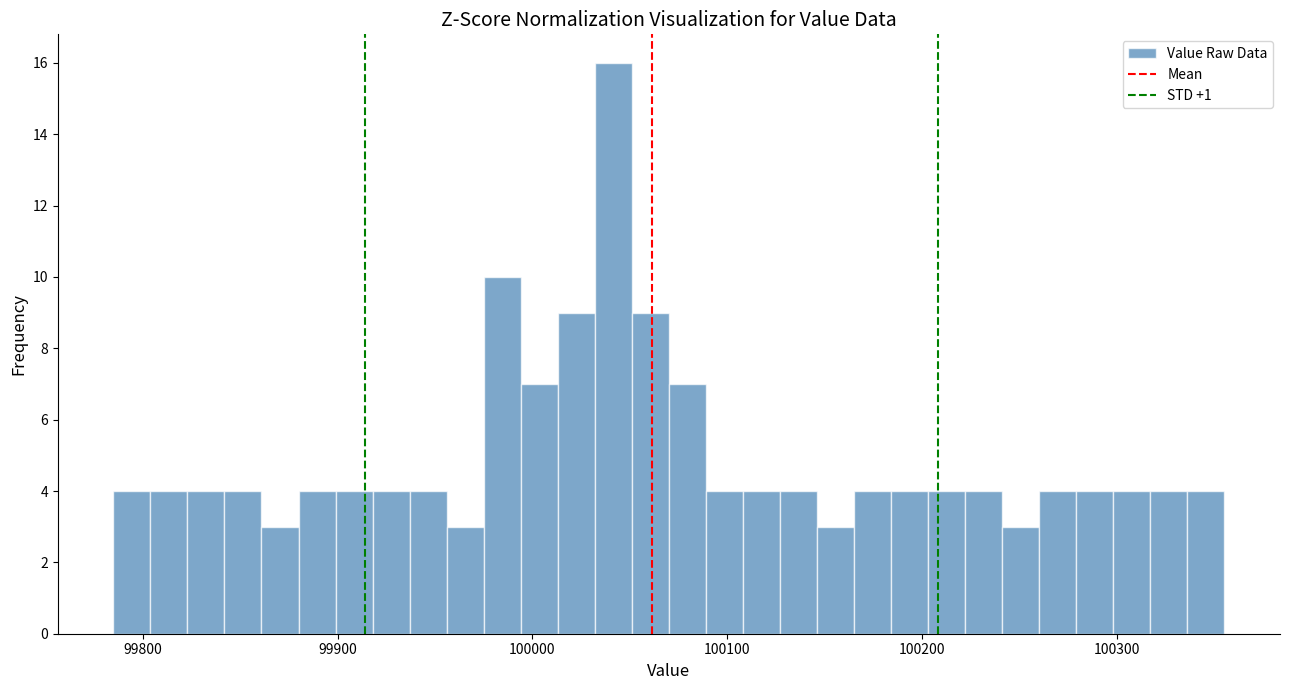

Around what value on the x-axis is the tallest bar? Give the approximate position of its centre, as read against the axis.

100040